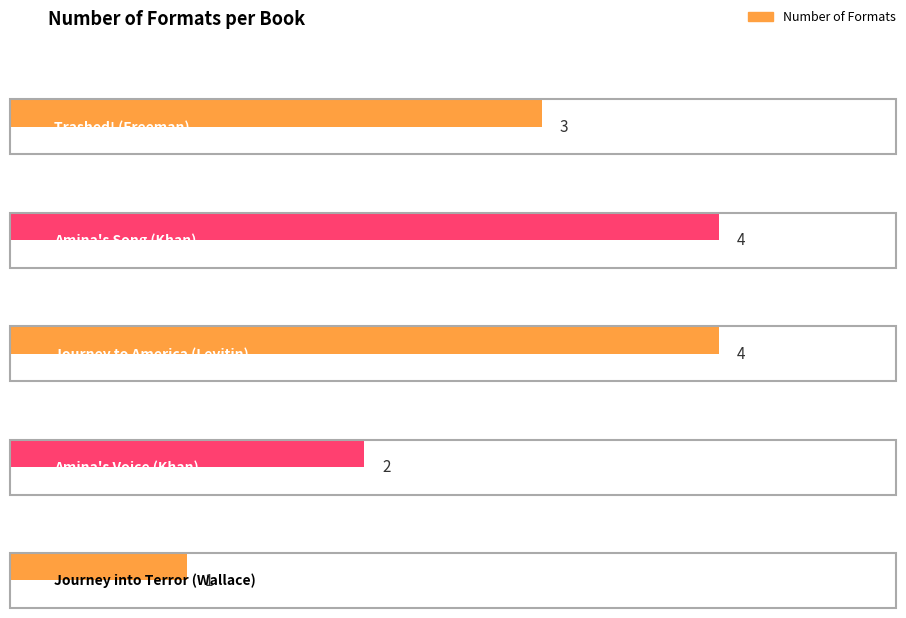

Which label corresponds to the smallest value in the chart?

Journey into Terror (Wallace)